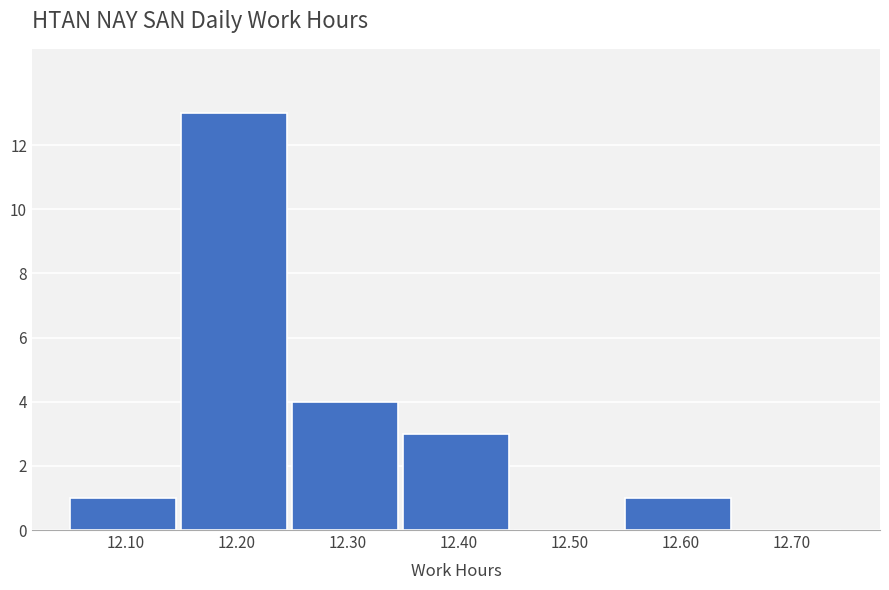

Reading left to right, extract all data points from this chart.

12.10=1	12.20=13	12.30=4	12.40=3	12.50=0	12.60=1	12.70=0